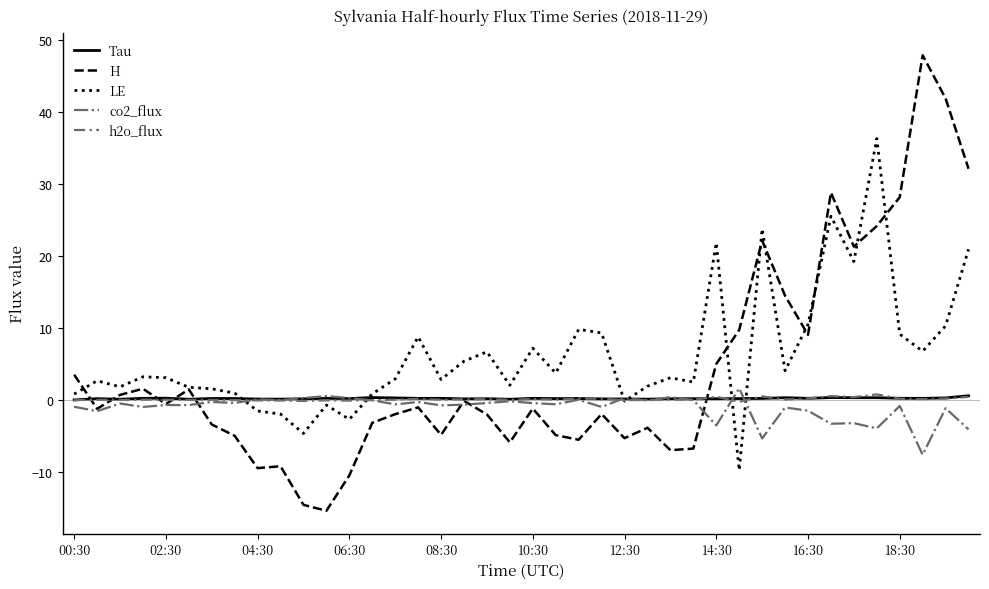

Which series has the largest range (max minus min)?

H